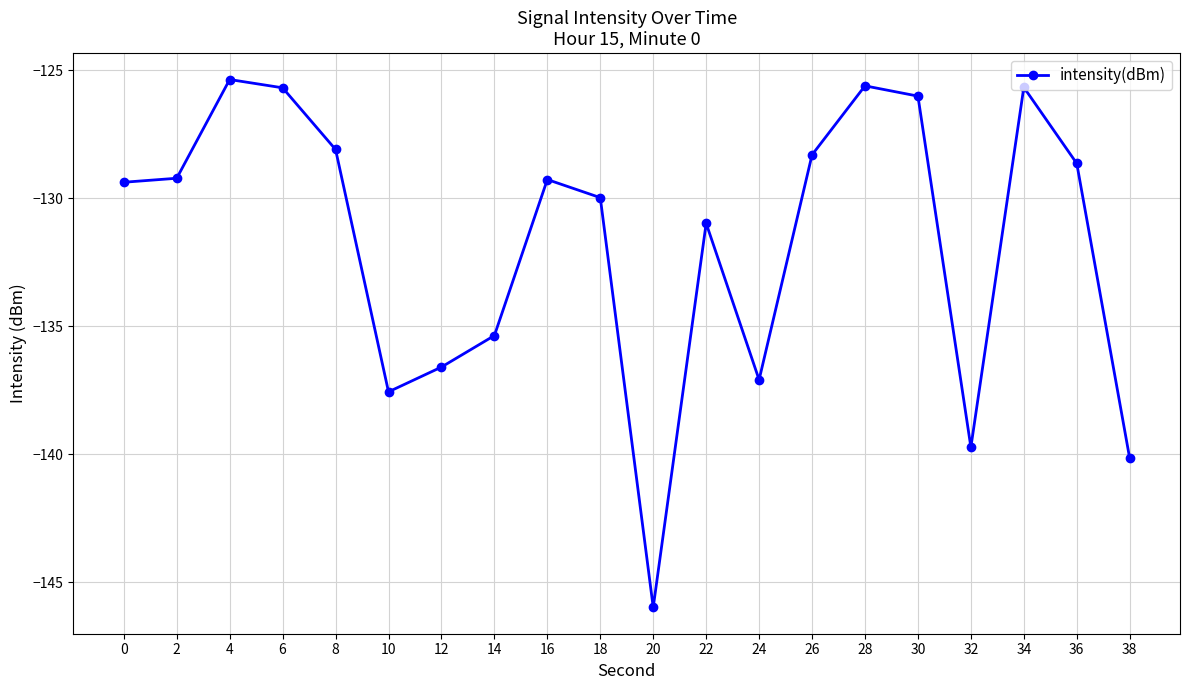

At which label is the value closest to -135?

14